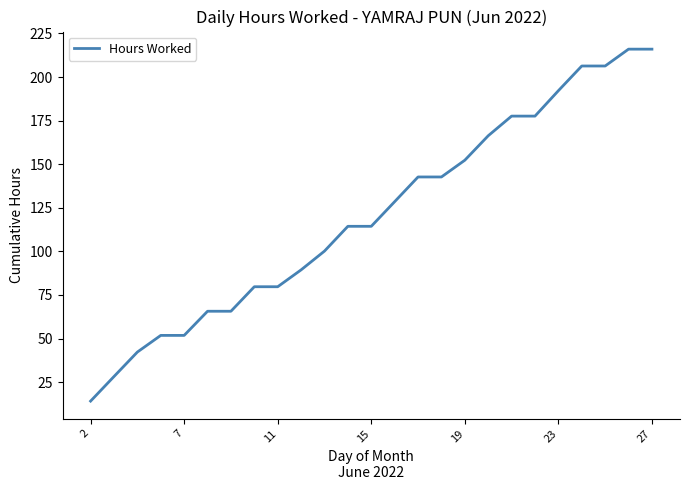

What is the greatest value displayed?

216.0